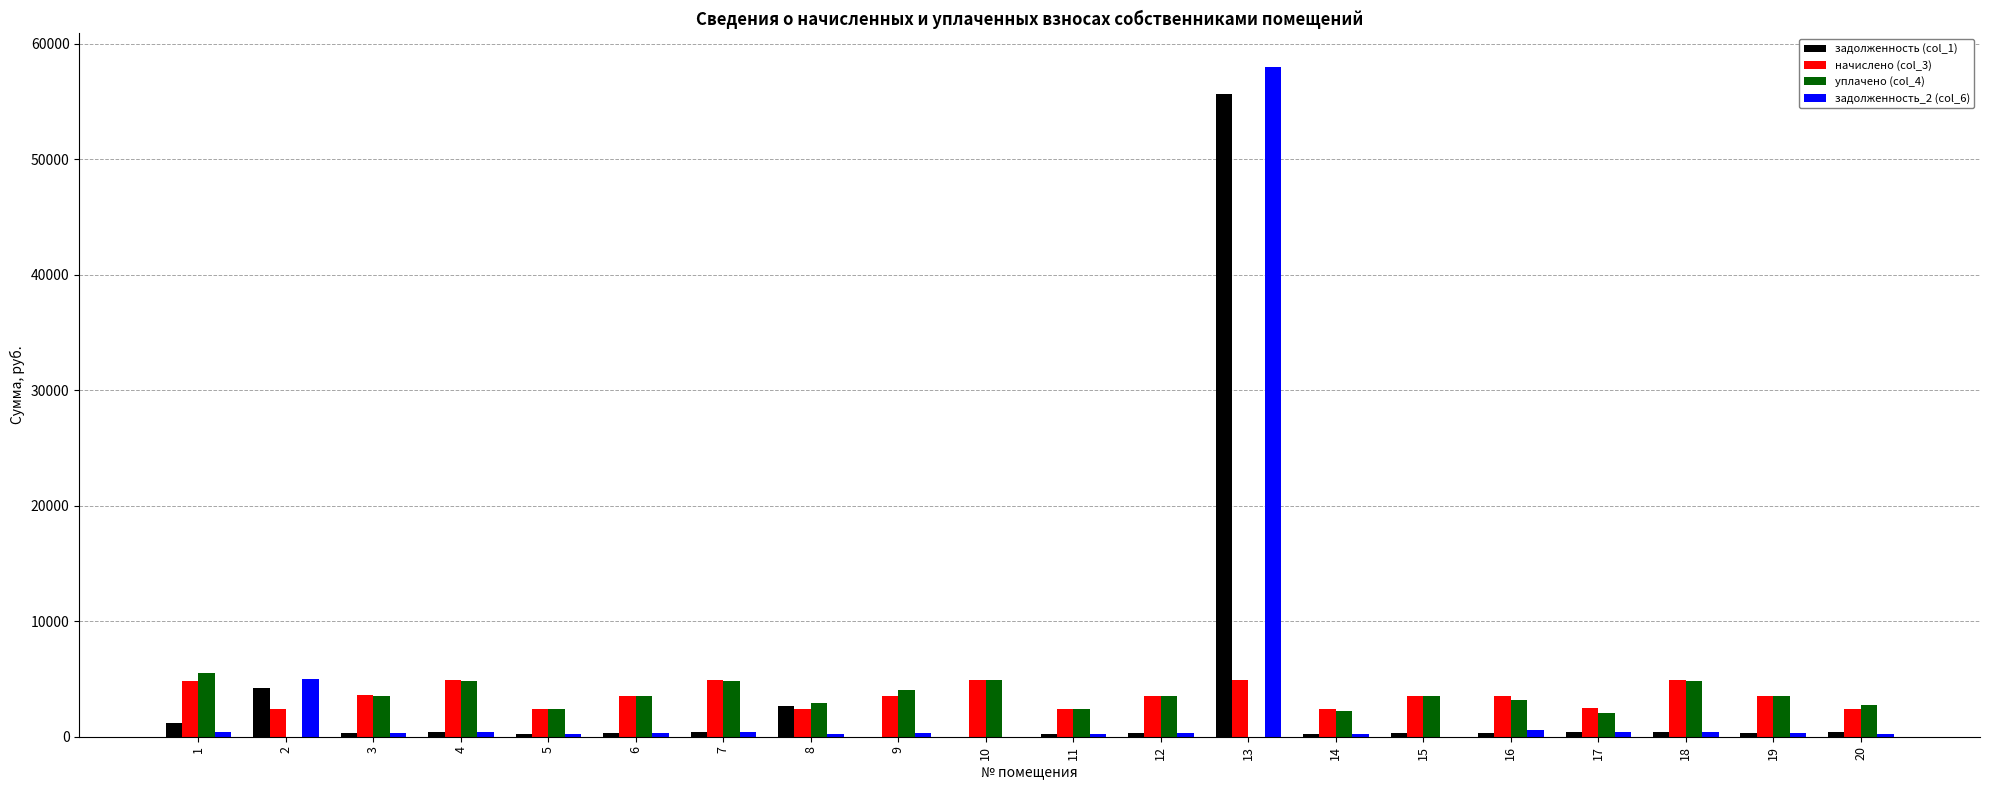

Is the value of уплачено (col_4) at 14 greater than the value of начислено (col_3) at 9?

No